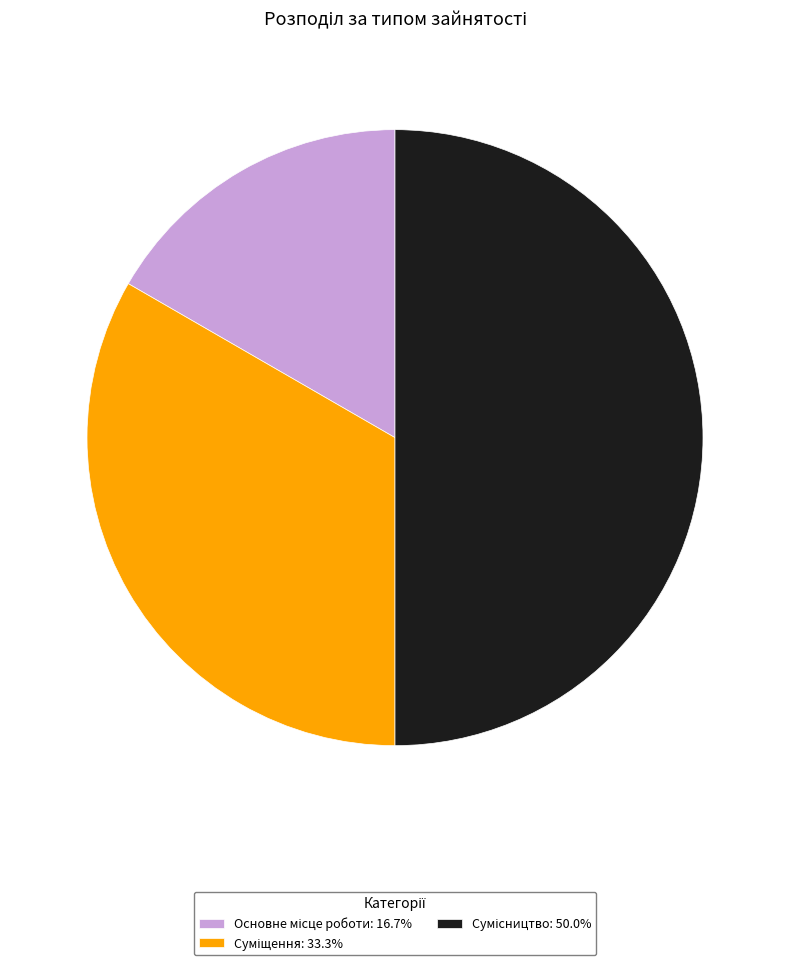

What is the change in value from Суміщення to Сумісництво?

+1